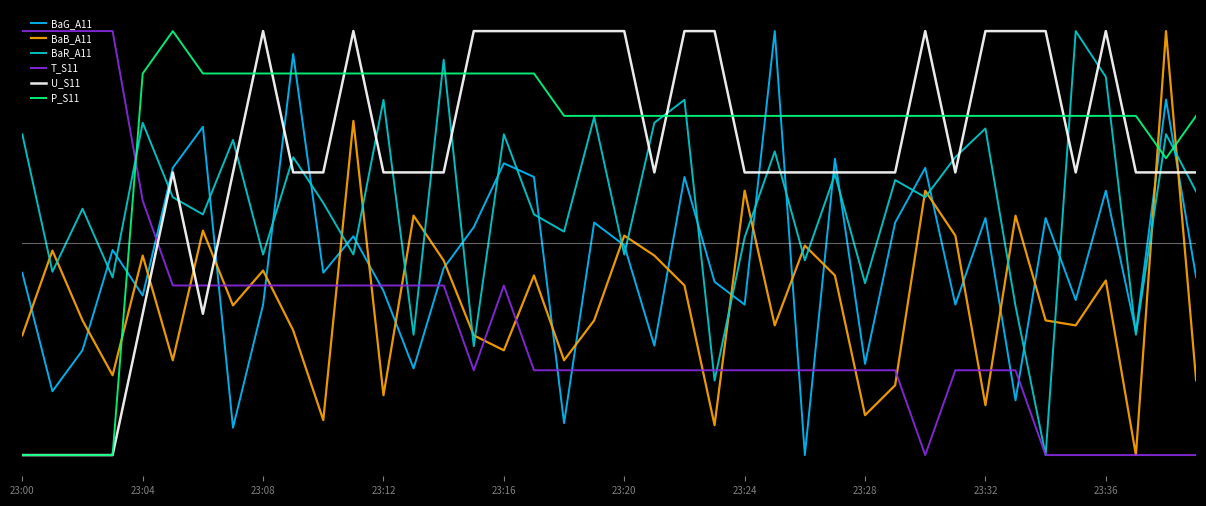

At how many categories does at least one series exceed 0?

40